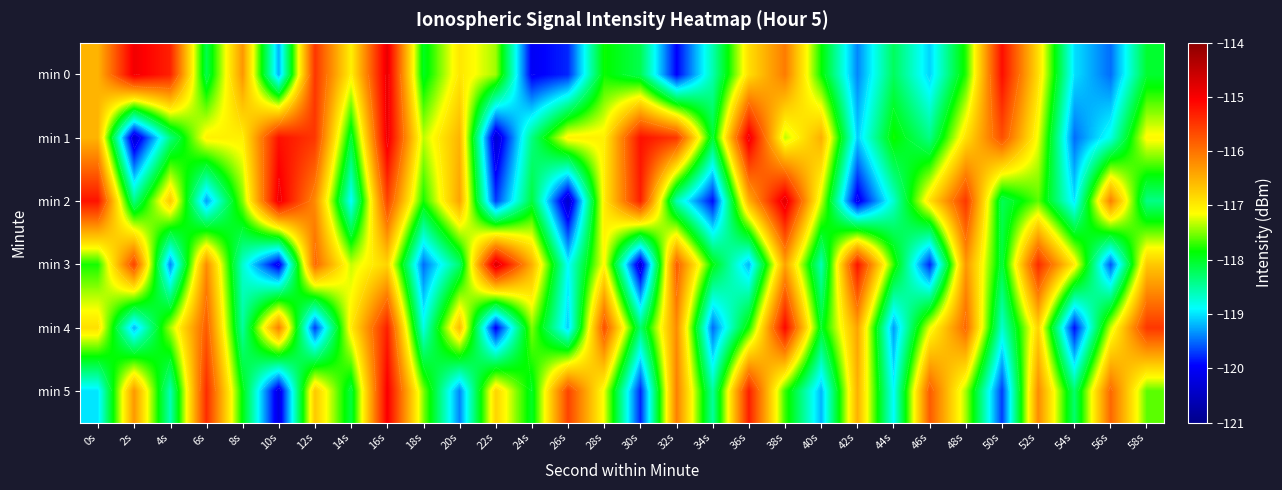

What is the highest value of the min 0 series?

-114.9